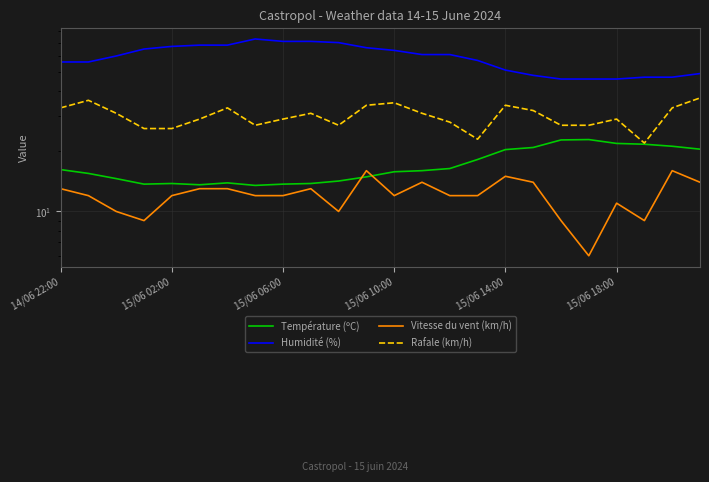

How many data points in Température (ºC) are above 16?

11